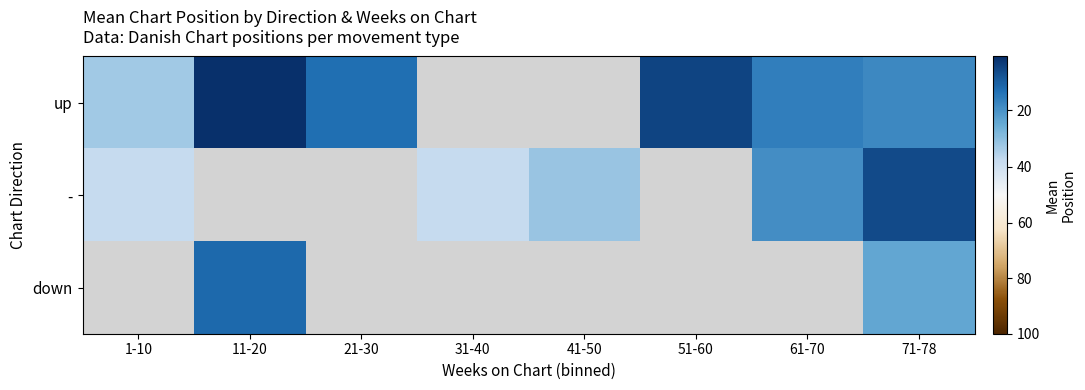

How many categories are shown in the chart?

8